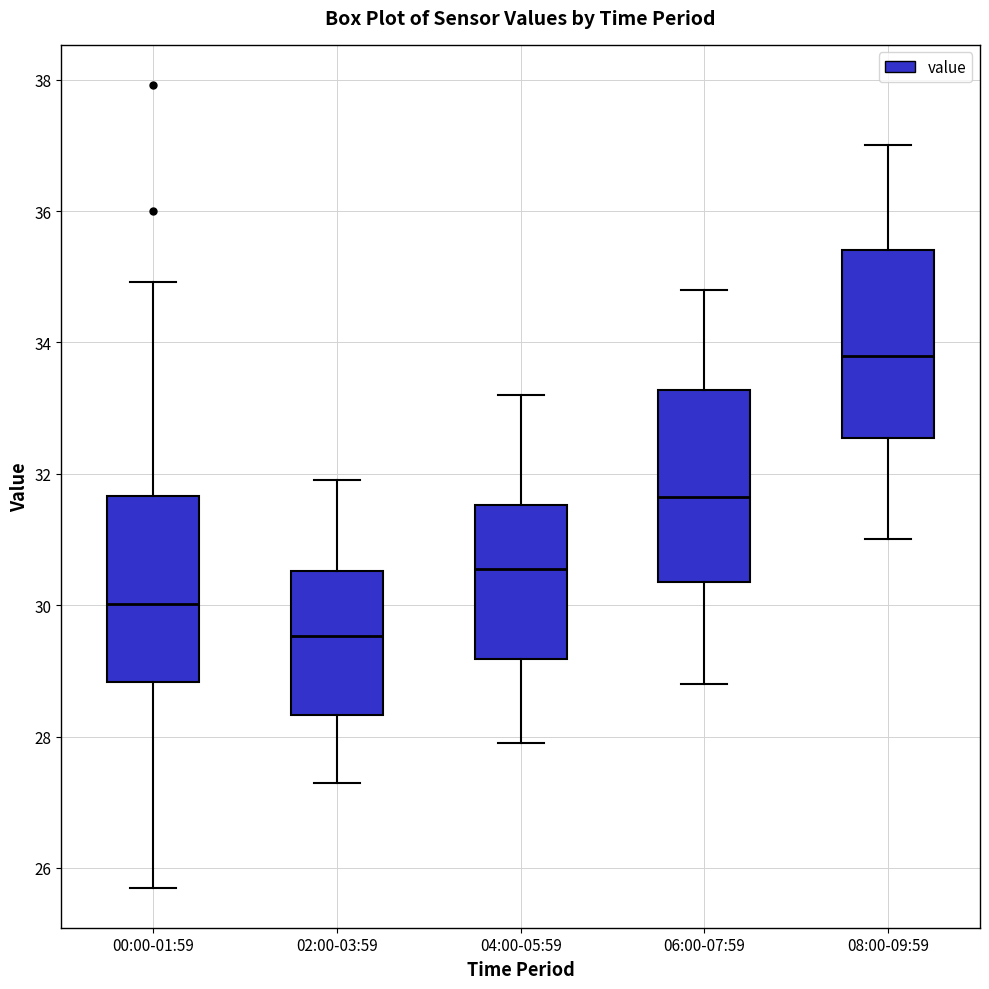

Which box's median line is the lowest?

02:00-03:59